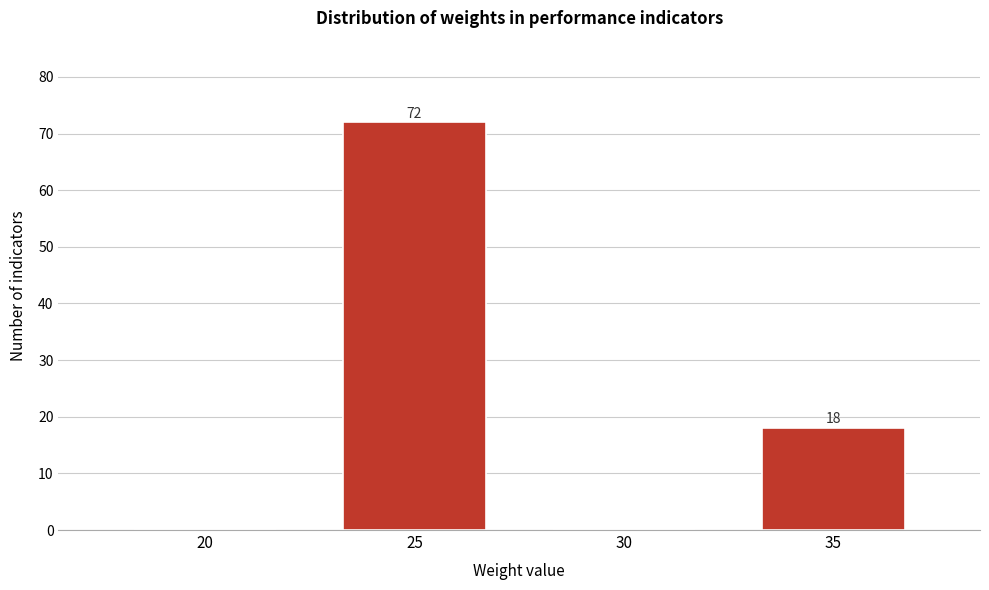

Reading left to right, transcribe all the data shown in this chart.

20=0	25=72	30=0	35=18